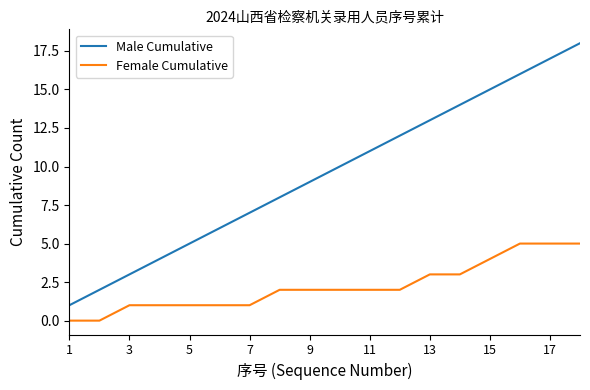

Which series has the widest spread of values?

Male Cumulative